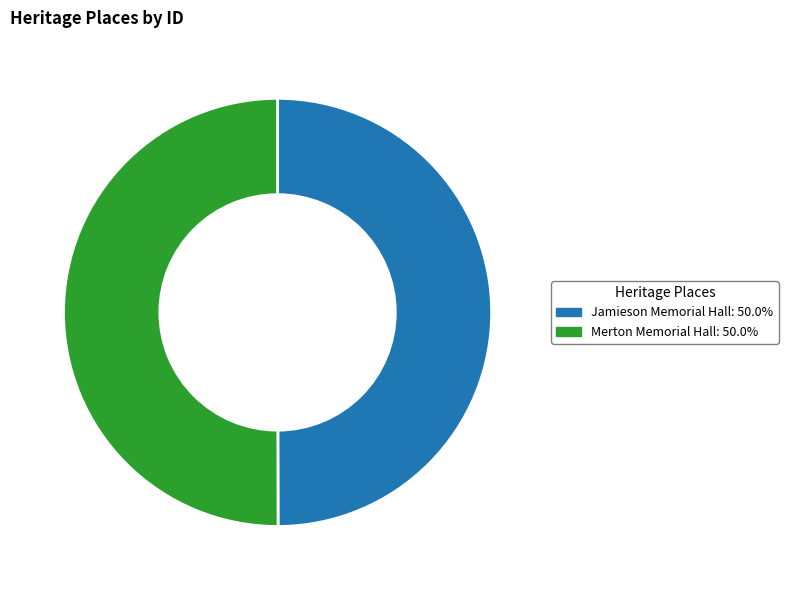

True or false: Jamieson Memorial Hall accounts for 35% of the total.

False